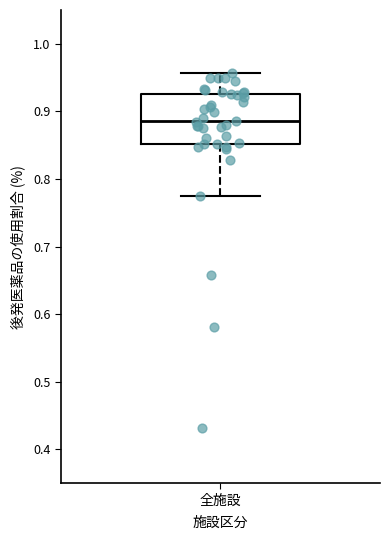

Read this box plot against the y-axis: the position of the median line, the range covered by the box, and the ends of both whiskers. The values are not printed on the chart, so give them approximately, as read against the axis.

median 0.89, box 0.85 to 0.93, whiskers 0.77 to 0.96